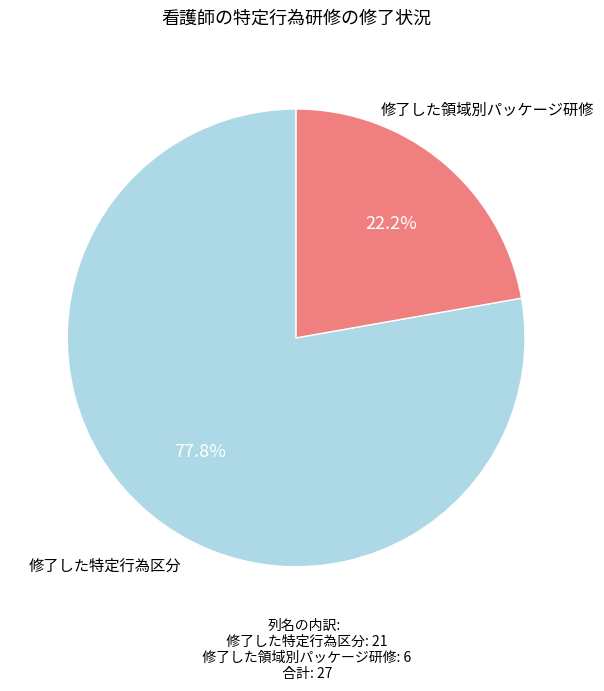

To the nearest percent, what is the average slice percentage?

50%